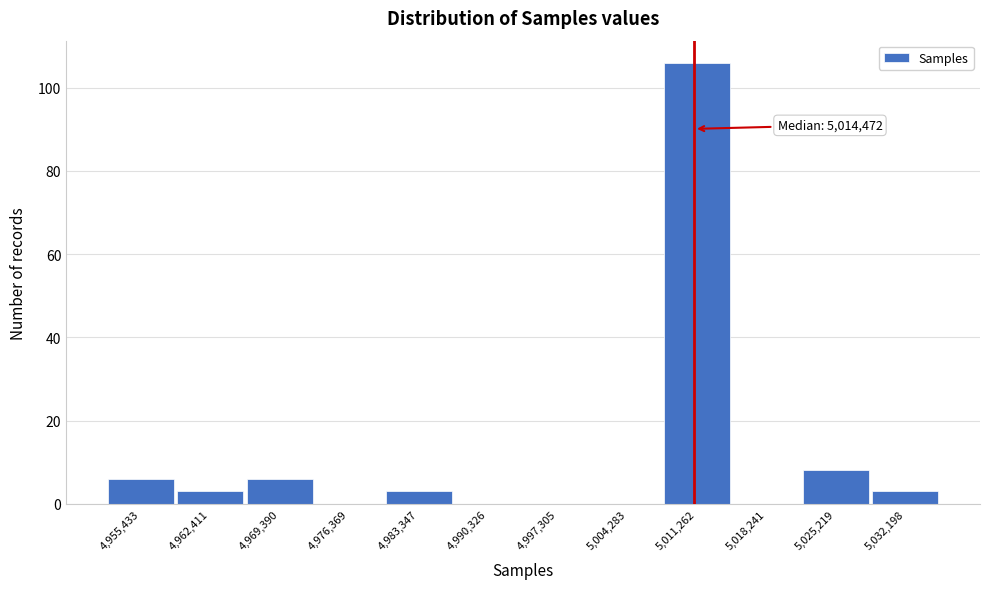

Reading left to right, transcribe all the data shown in this chart.

4,955,433=6	4,962,411=3	4,969,390=6	4,976,369=0	4,983,347=3	4,990,326=0	4,997,305=0	5,004,283=0	5,011,262=106	5,018,241=0	5,025,219=8	5,032,198=3